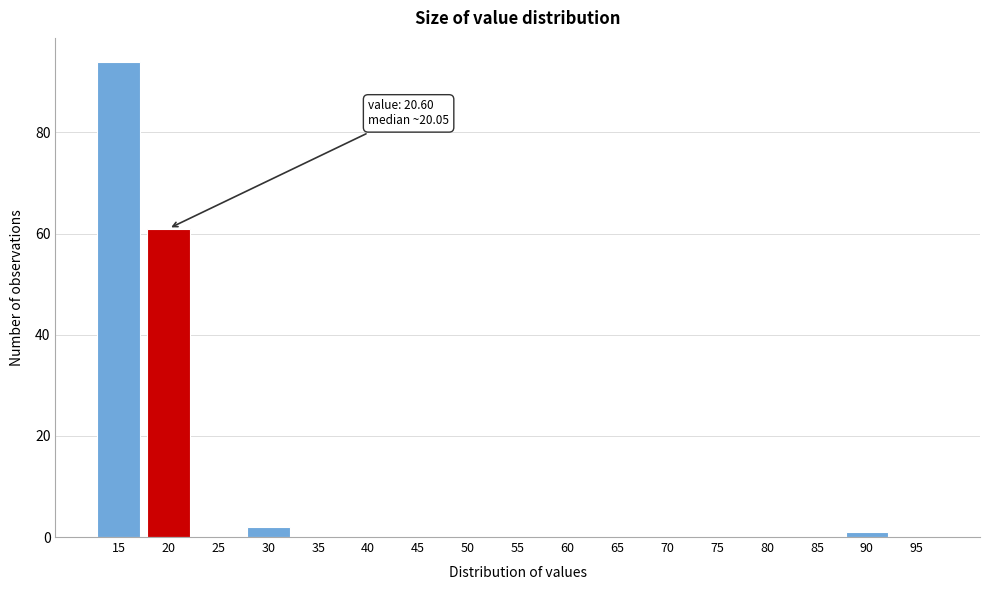

Reading left to right, list all the values displayed in this chart.

15=94	20=61	25=0	30=2	35=0	40=0	45=0	50=0	55=0	60=0	65=0	70=0	75=0	80=0	85=0	90=1	95=0